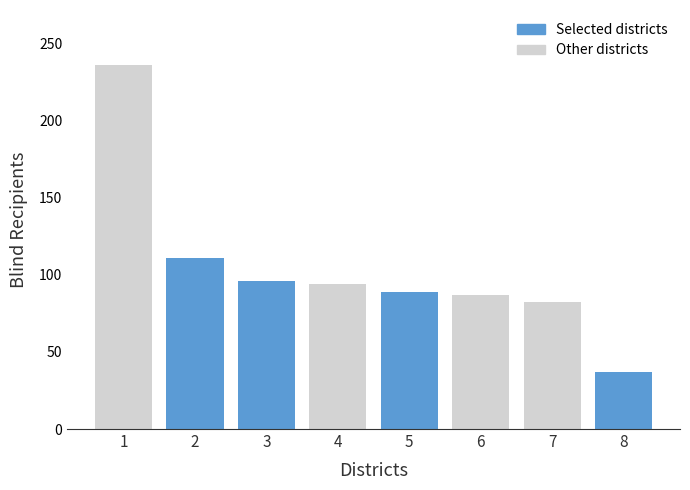

Reading right to left, extract all data points from this chart.

8=37	7=82	6=87	5=89	4=94	3=96	2=111	1=236